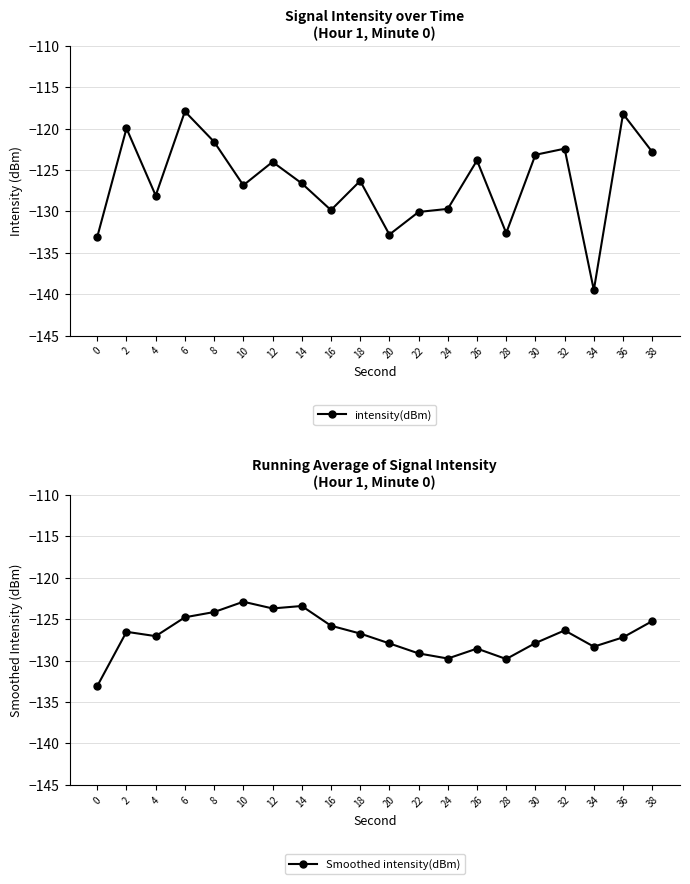

How many data points in intensity(dBm) are less than -126?

11